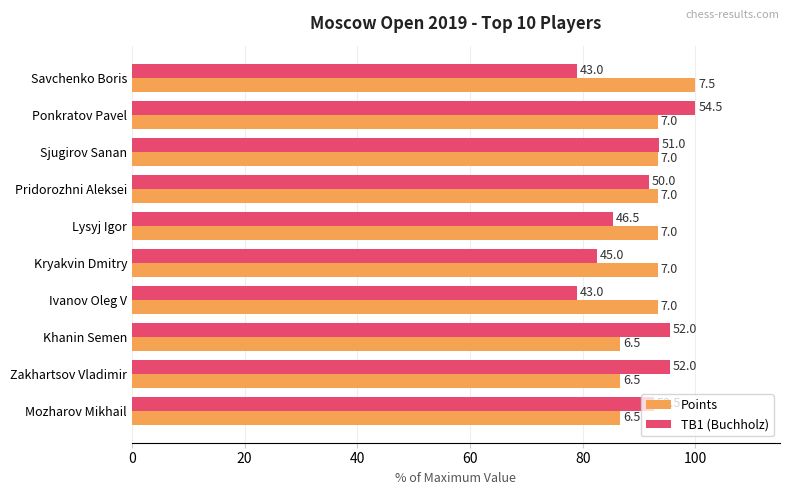

What are all the series names shown in the legend?

Points, TB1 (Buchholz)